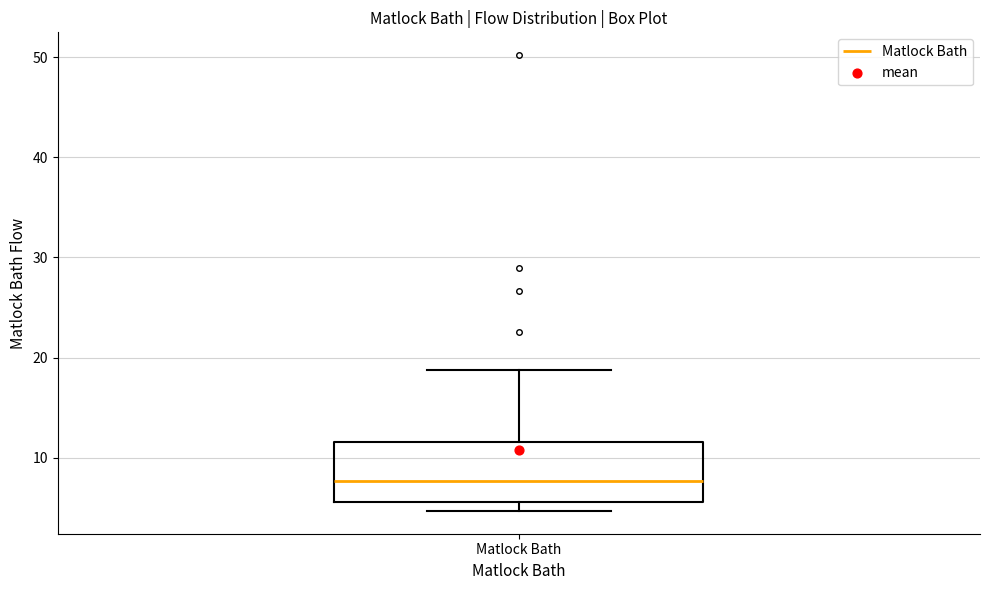

Transcribe this box plot: give where the median line is, the range the box spans, and where the two whiskers end, as read against the y-axis. The values are not printed on the chart, so give them approximately, as read against the axis.

median 8, box 6 to 12, whiskers 5 to 19